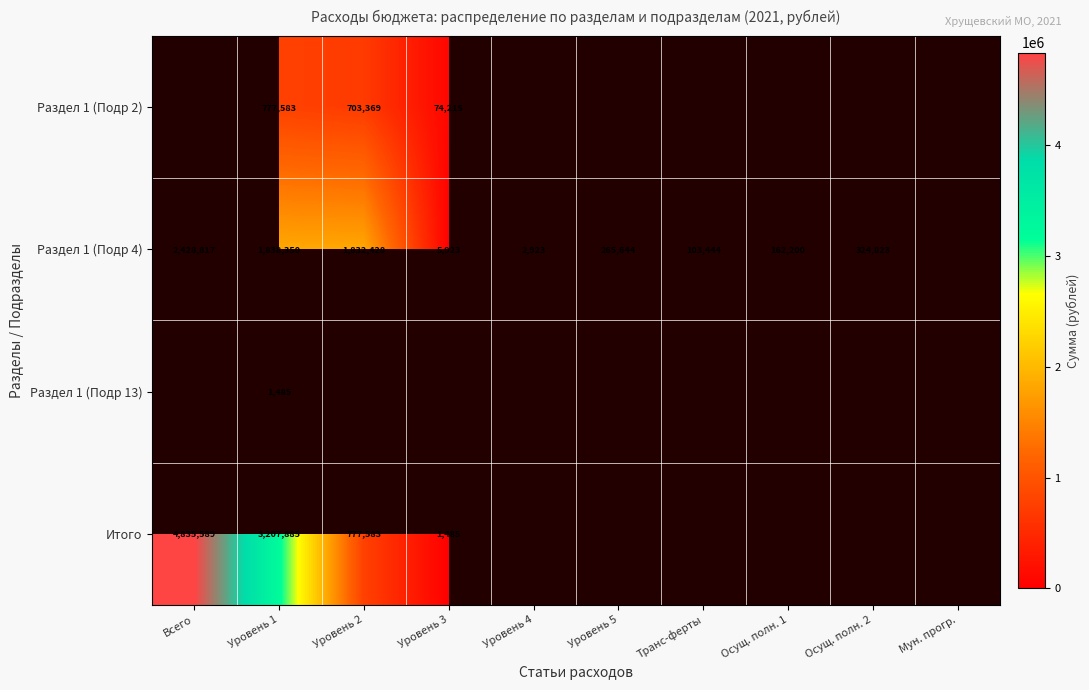

What is the sum of the Итого values at Уровень 3 and Всего?

4837074